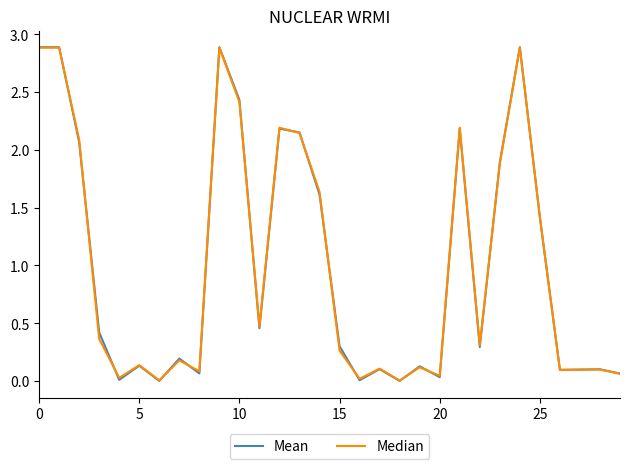

Does the chart display data point markers on the line(s)?

No